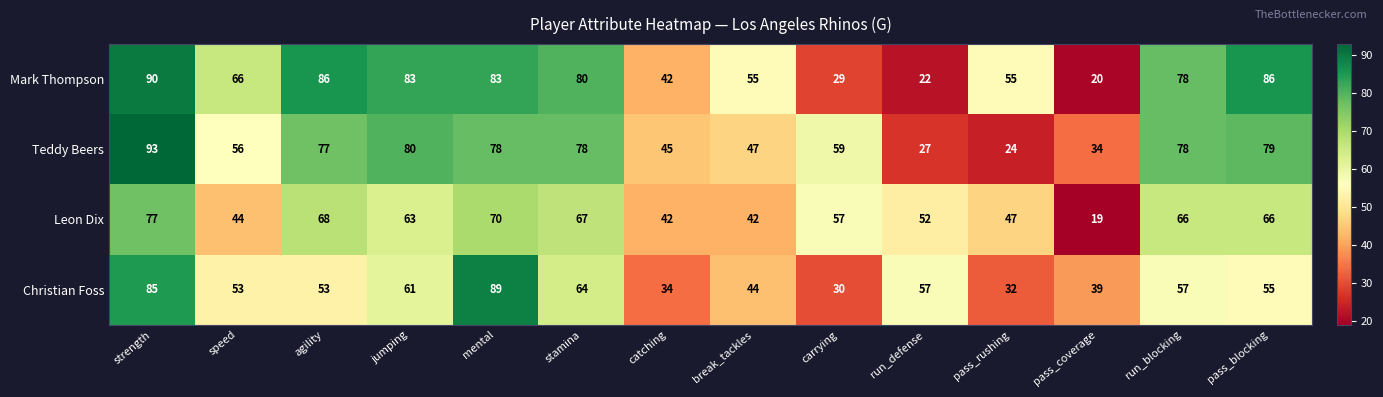

What is the total value across all series at stamina?

289